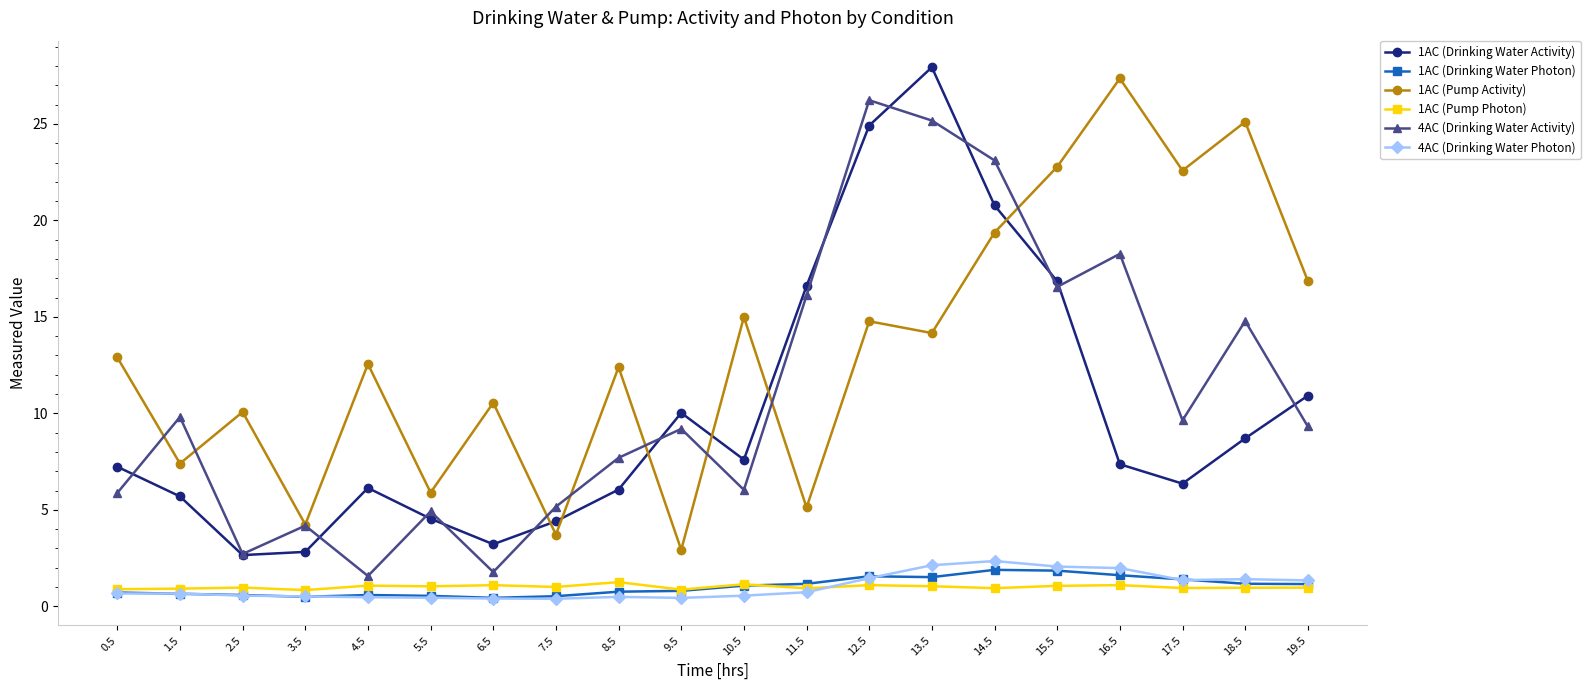

Is this an area chart (filled region under the line)?

No